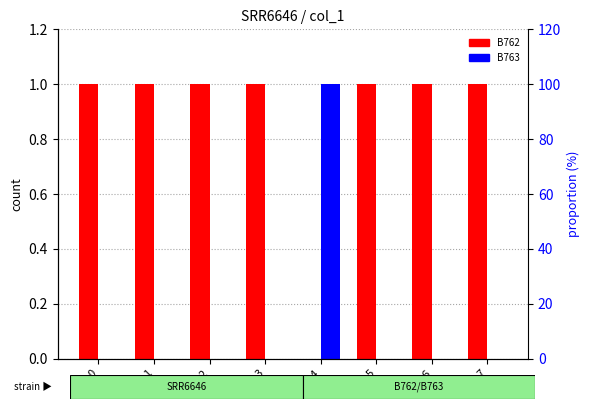

How many positive values does the B763 series have?

1